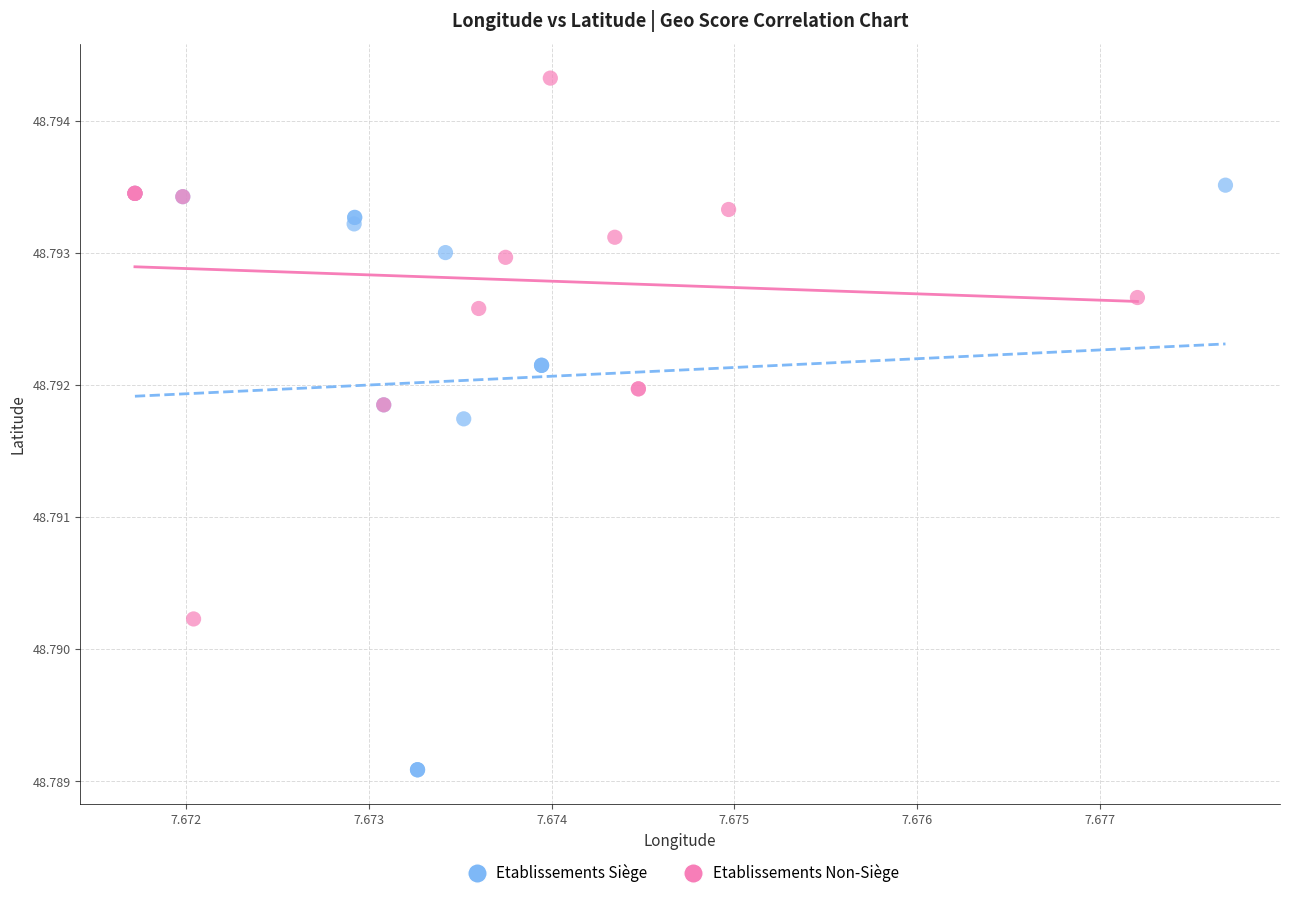

Which series has the widest spread of Y values?

Etablissements Siège